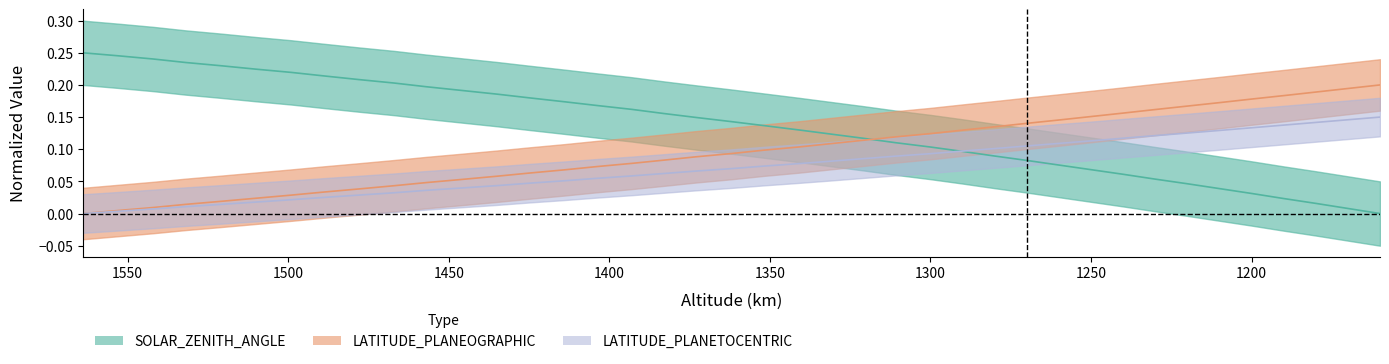

What is the difference between the second highest and second lowest values in the LATITUDE_PLANETOCENTRIC series?

0.1